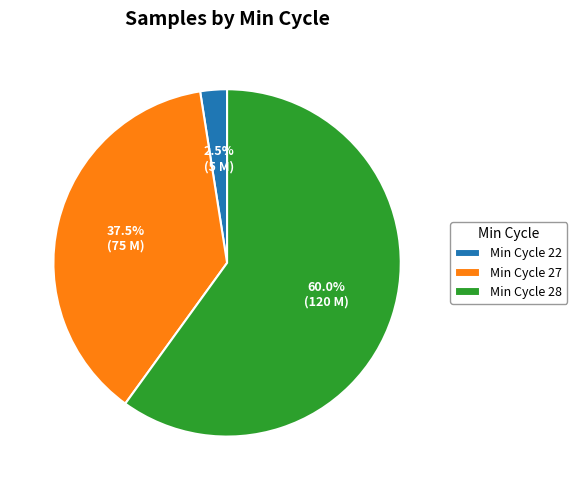

Which has a higher value, Min Cycle 27 or Min Cycle 22?

Min Cycle 27